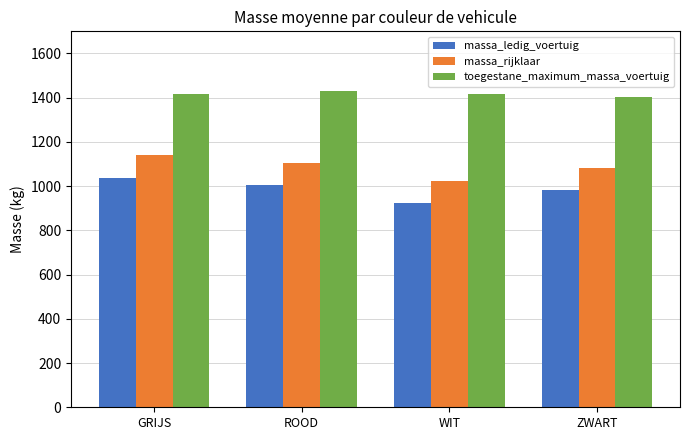

How many data points in toegestane_maximum_massa_voertuig are less than 1417?

1